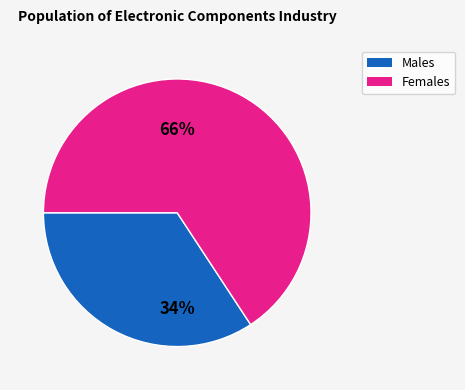

To the nearest percent, what is the average slice percentage?

50%